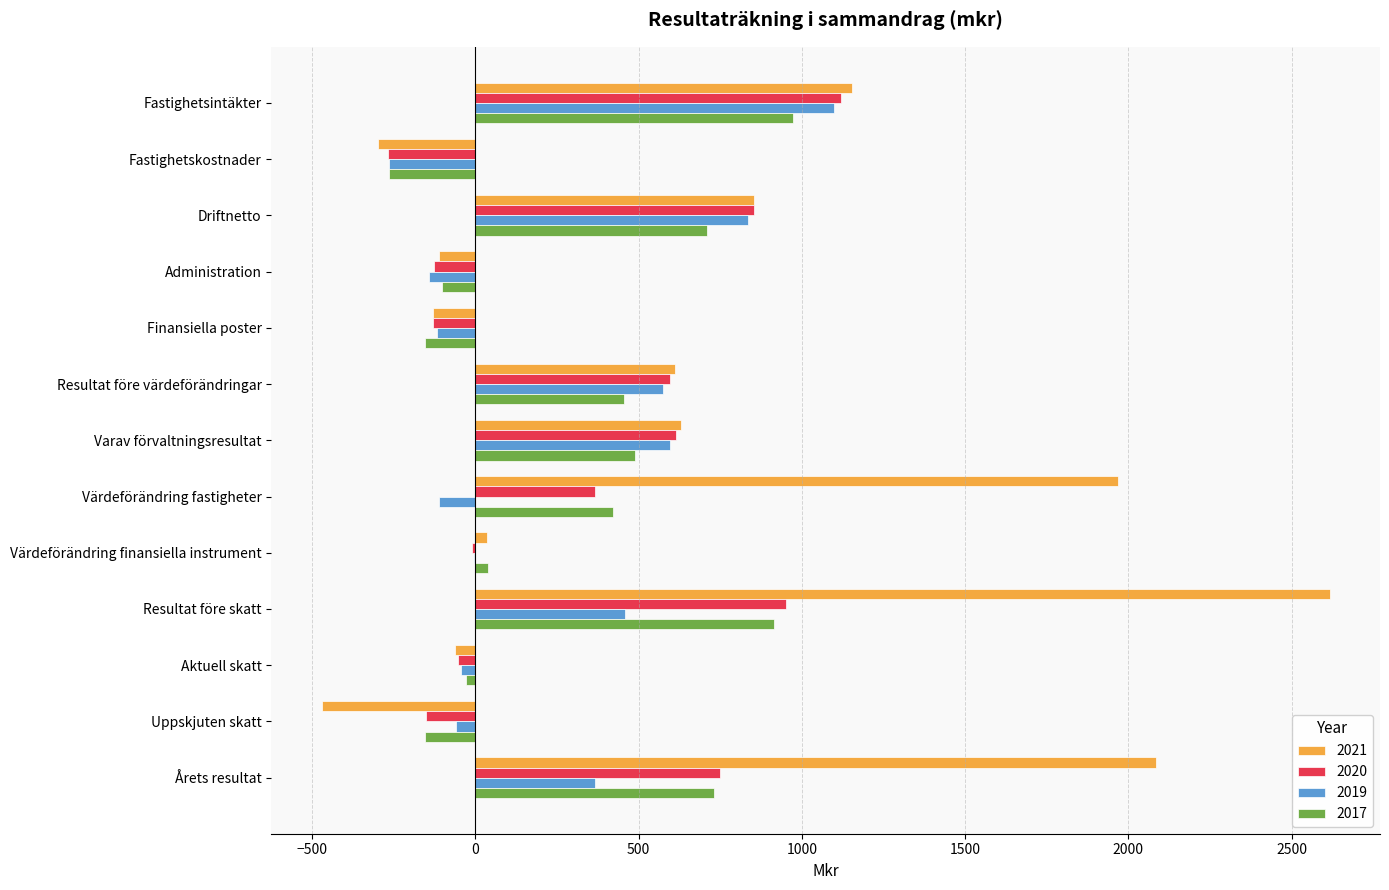

At which category is the sum across all series the highest?

Resultat före skatt